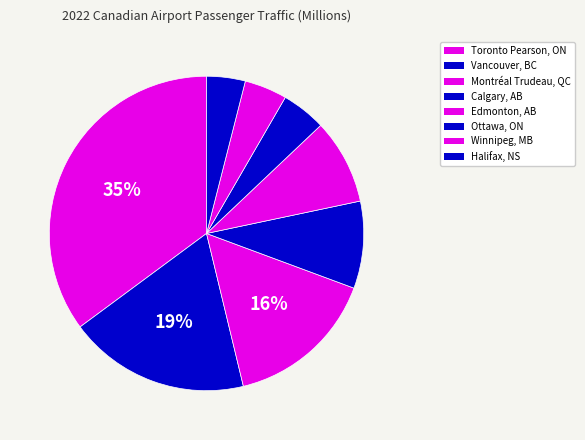

Which category has the biggest portion of the pie?

Toronto Pearson, ON